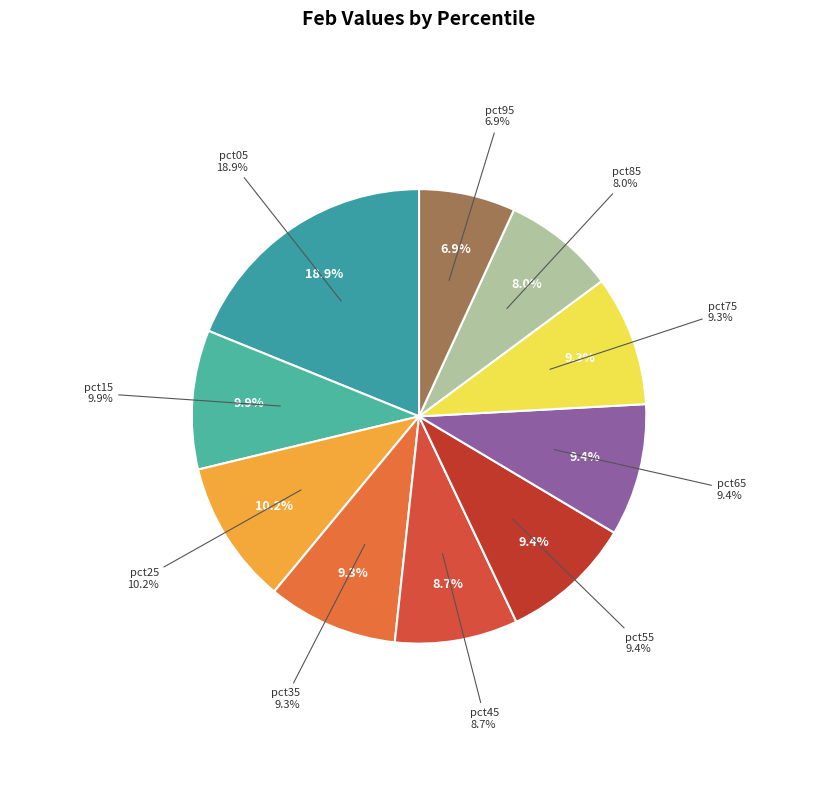

Approximately how many times larger is the value at pct95 compared to pct75?

0.7